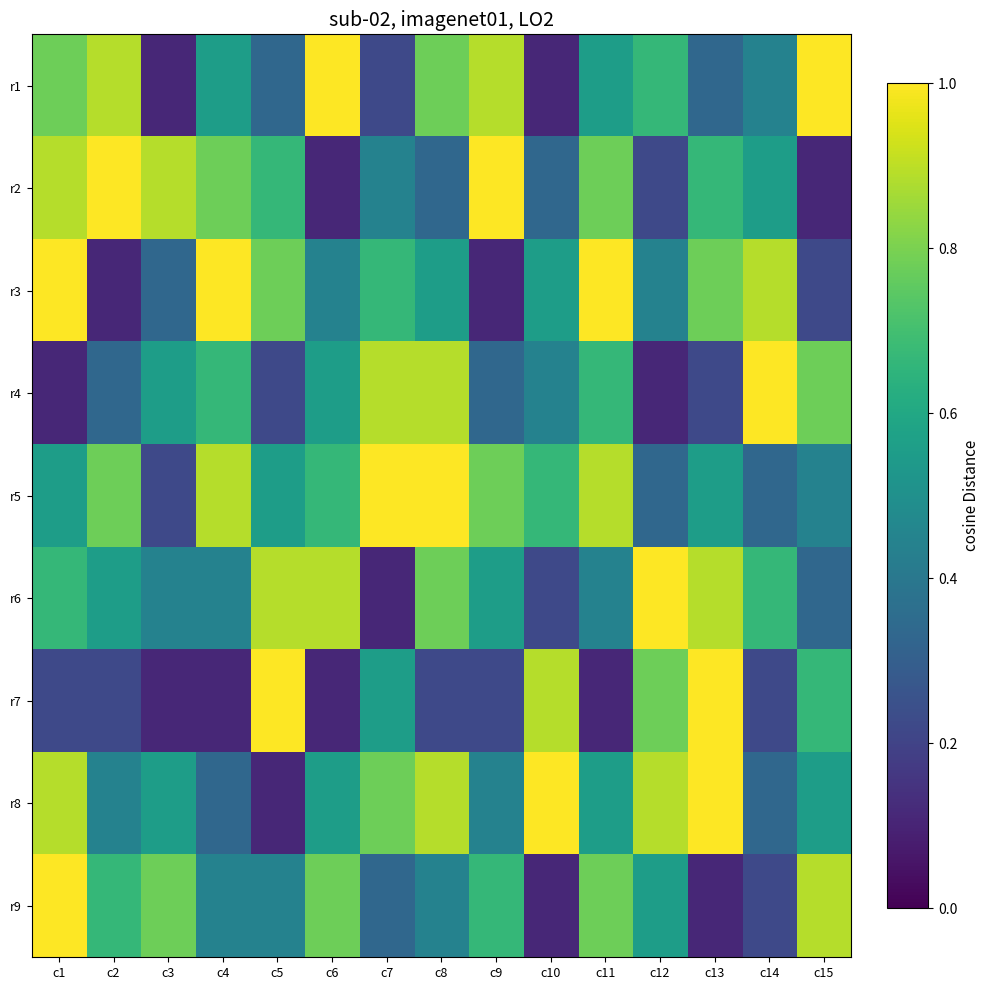

How many data points in r4 are less than 5?

7